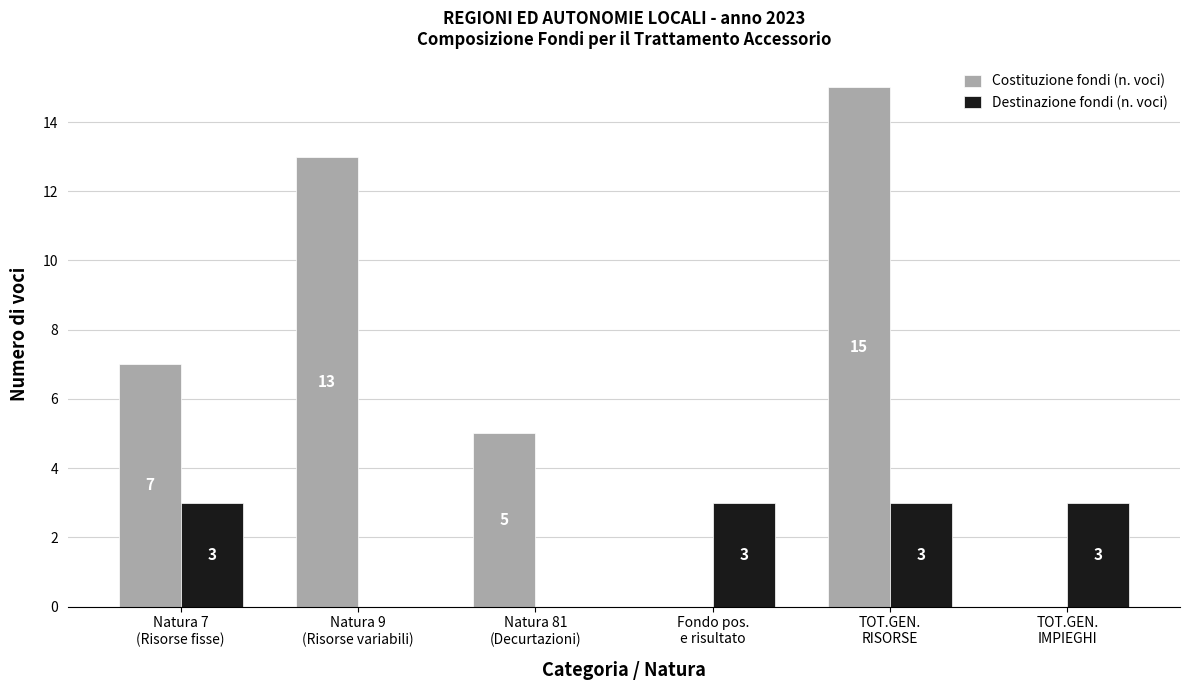

Which series has the largest total across all categories?

Costituzione fondi (n. voci)